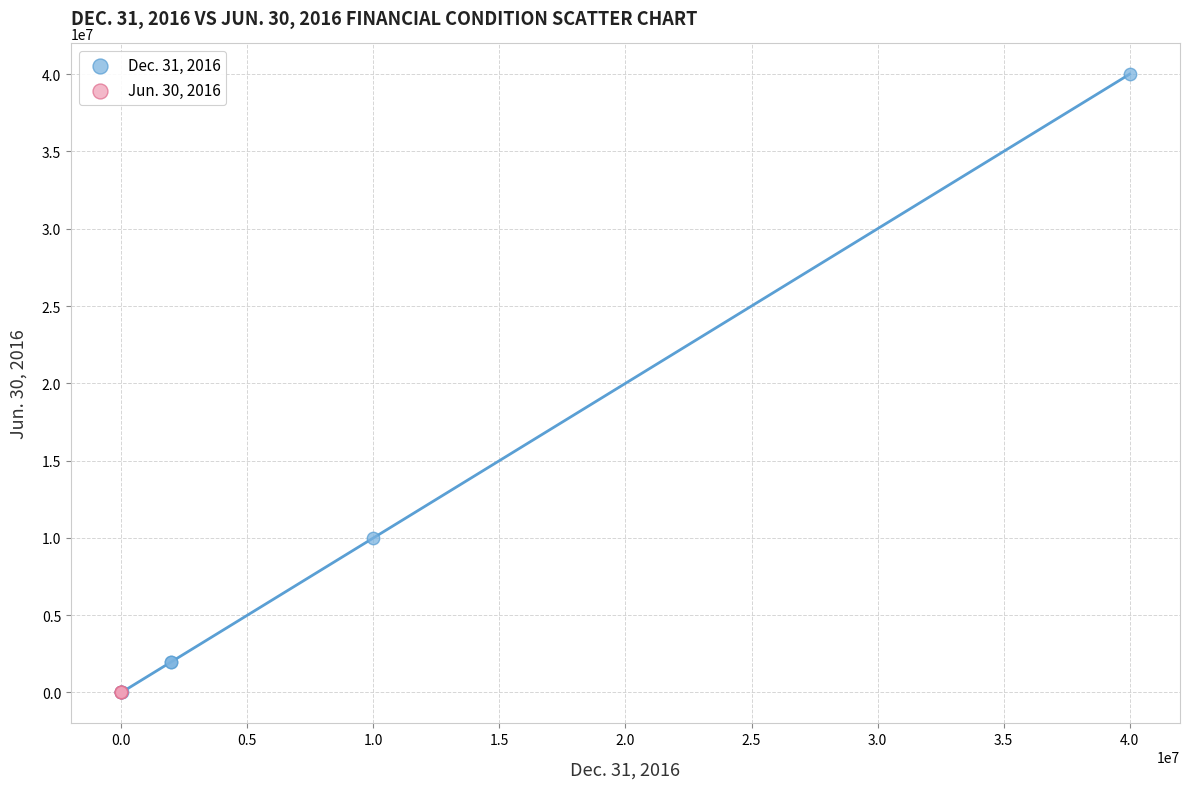

Which series reaches the maximum Y coordinate?

Dec. 31, 2016